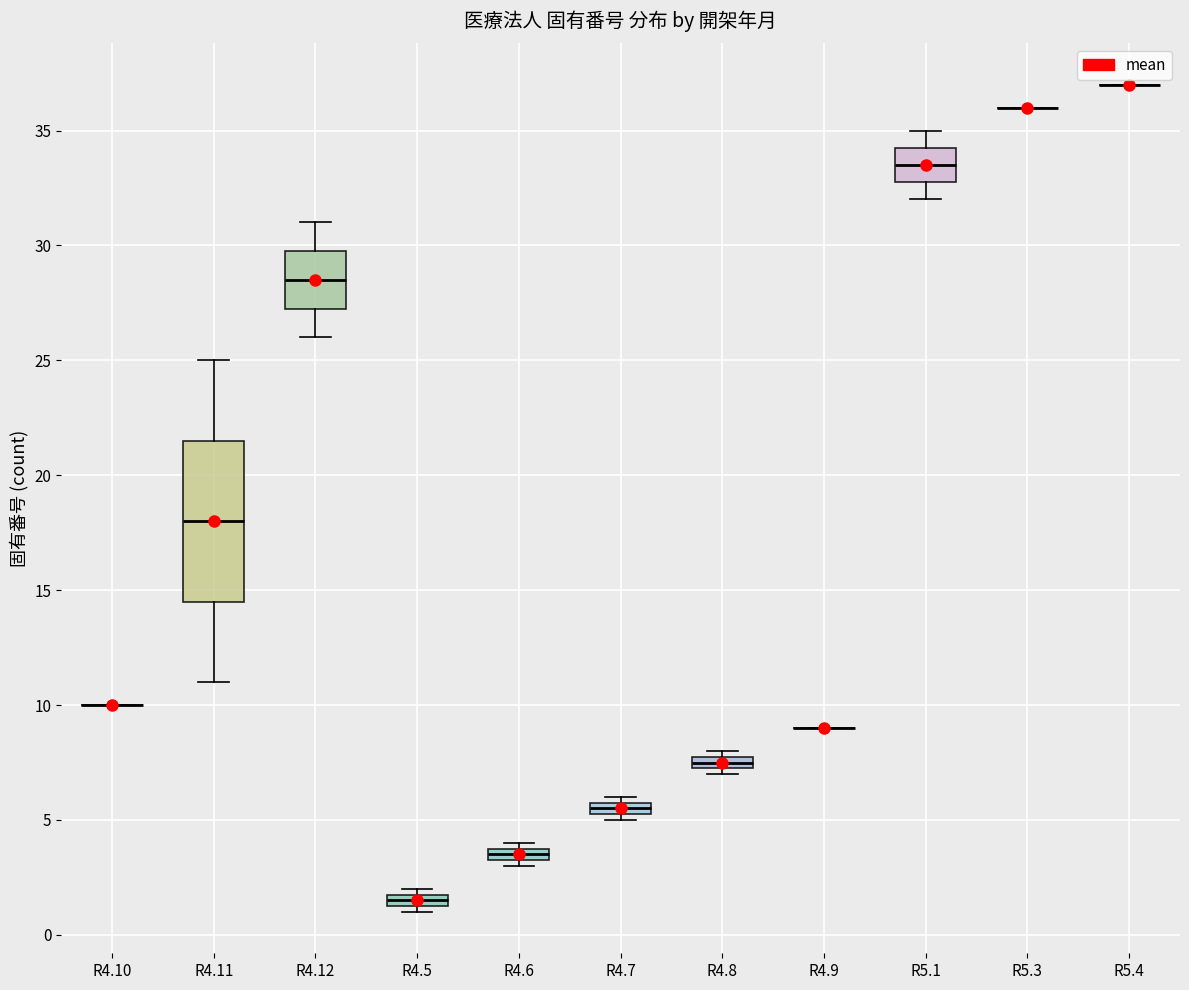

Which box is the tallest, from its lower edge to its upper edge?

R4.11